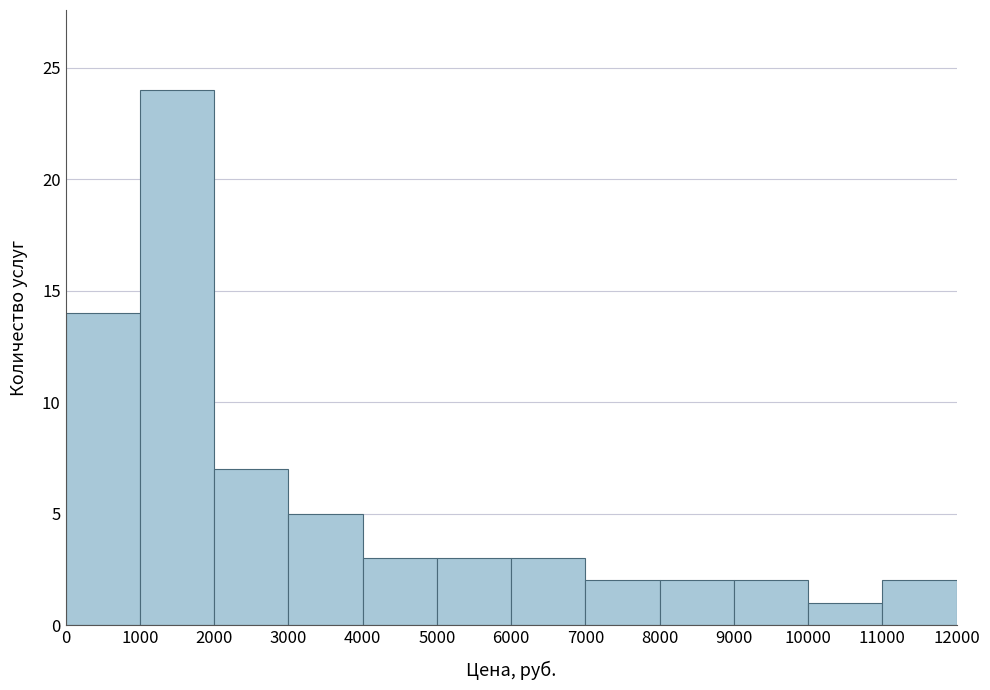

Reading left to right, list every bar in this chart as the range it spans on the x-axis followed by its height. The values are not printed on the chart, so give them approximately, as read against the axis.

0 to 1000: 14
1000 to 2000: 24
2000 to 3000: 7
3000 to 4000: 5
4000 to 5000: 3
5000 to 6000: 3
6000 to 7000: 3
7000 to 8000: 2
8000 to 9000: 2
9000 to 10000: 2
10000 to 11000: 1
11000 to 12000: 2